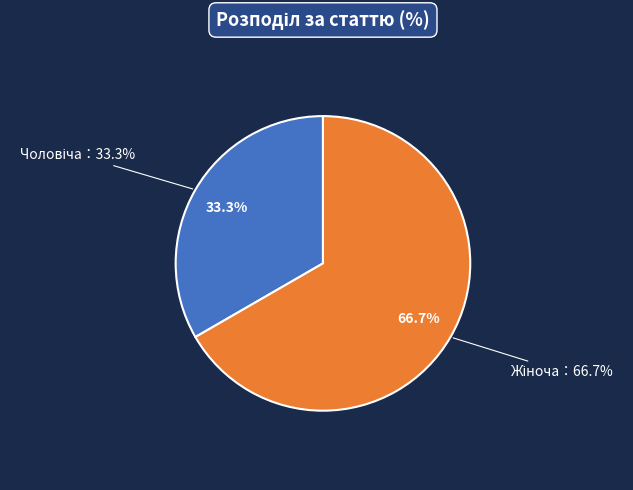

What percentage is the Чоловіча slice, to the nearest percent?

33%